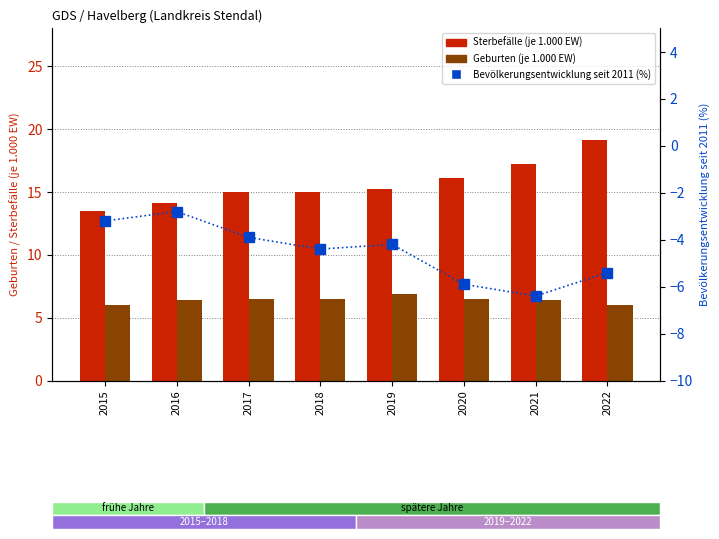

The Sterbefälle (je 1.000 EW) series shows 8.0 at 2019. True or false?

False